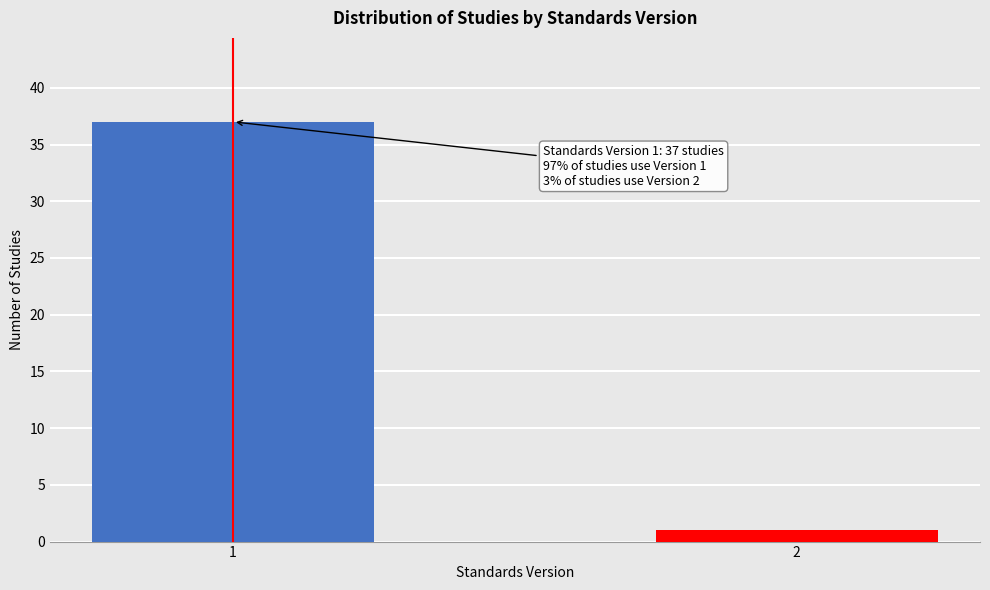

Reading left to right, what are all the values shown in this chart?

37	1